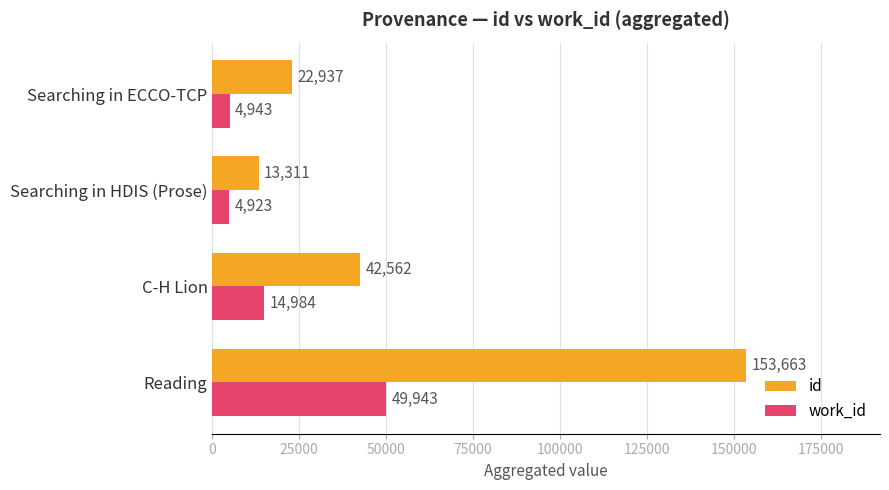

Which series has the largest range (max minus min)?

id